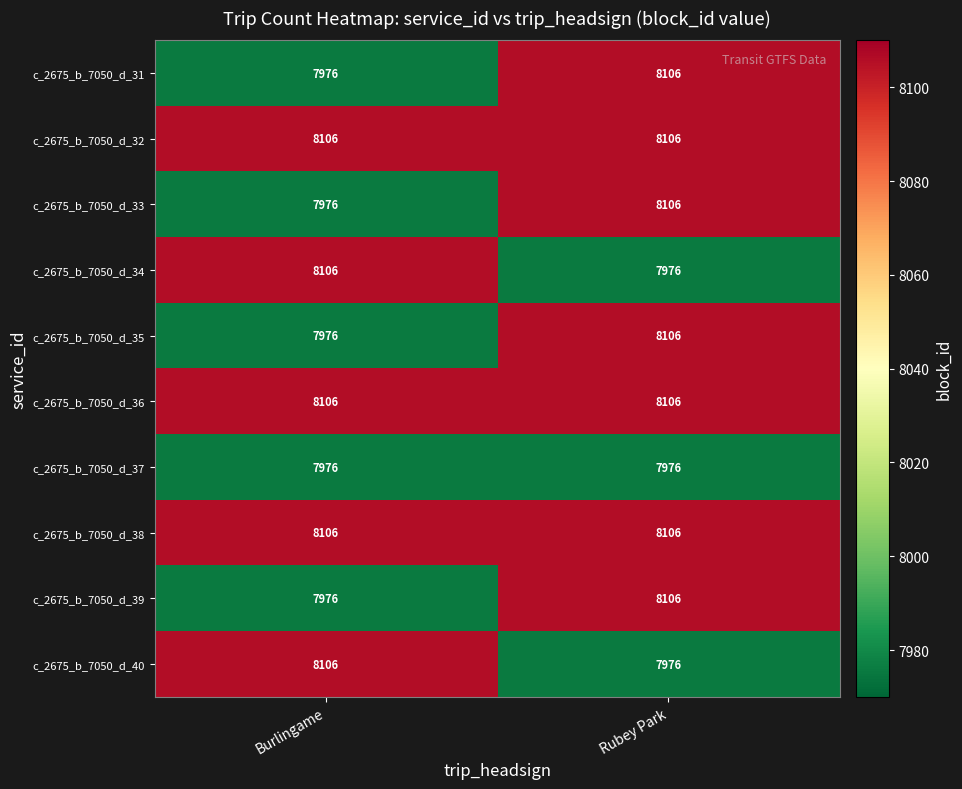

What is the difference between the highest and lowest values at Burlingame?

130